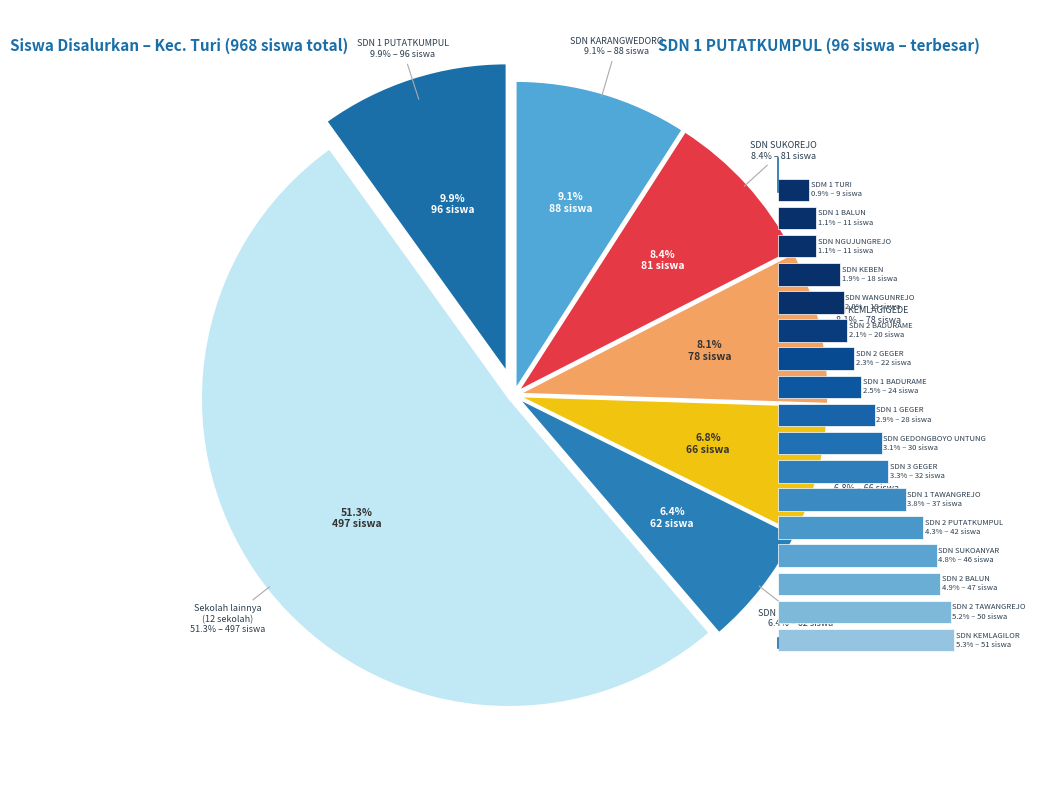

To the nearest percent, what percentage of the pie is SD NEGERI 2 BALUN?

5%